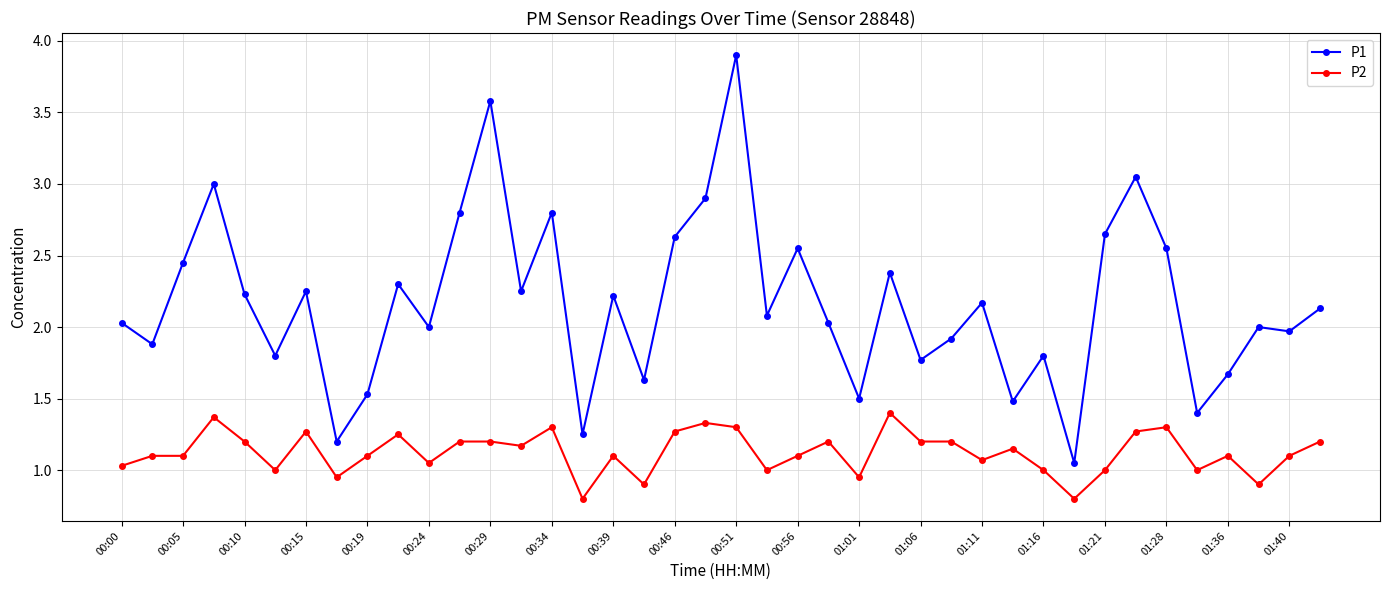

True or false: P2 has more than 1 interior local peaks.

True